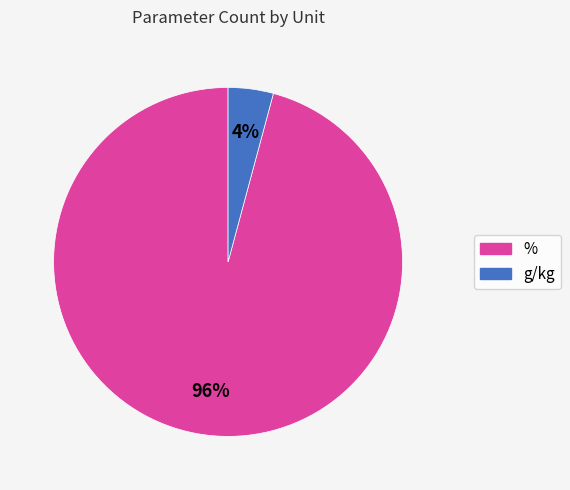

Which slice is the smallest?

g/kg